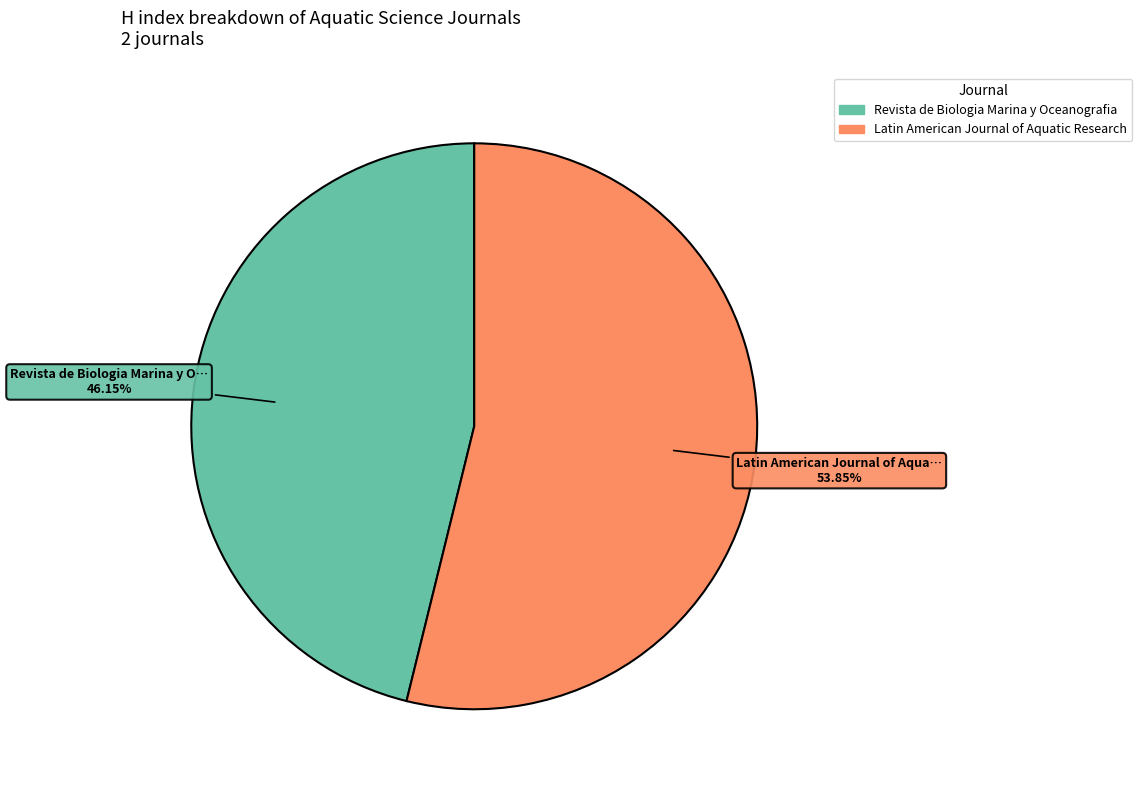

What is the ratio of the value at Revista de Biologia Marina y Oceanografia to the value at Latin American Journal of Aquatic Research?

0.9